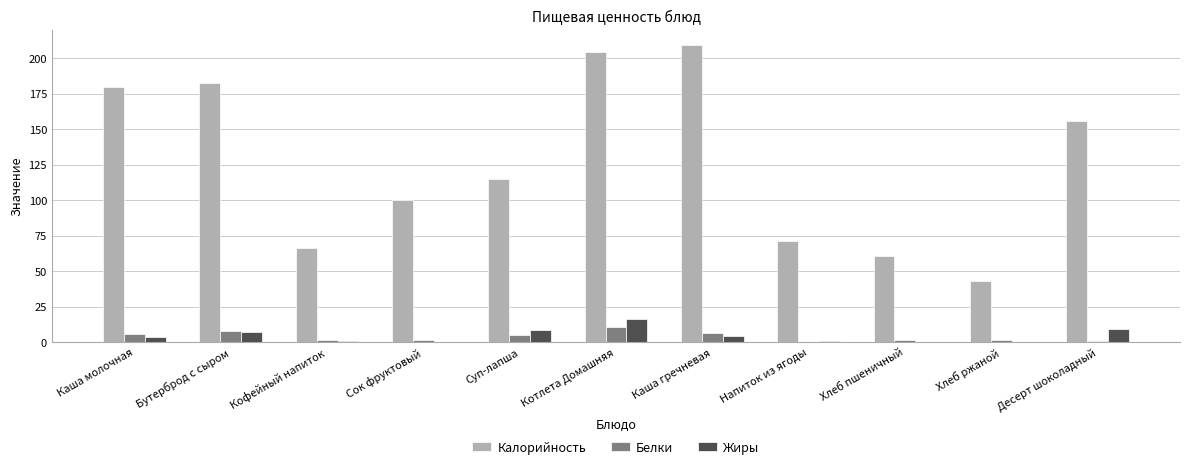

What is the greatest value displayed?

209.4